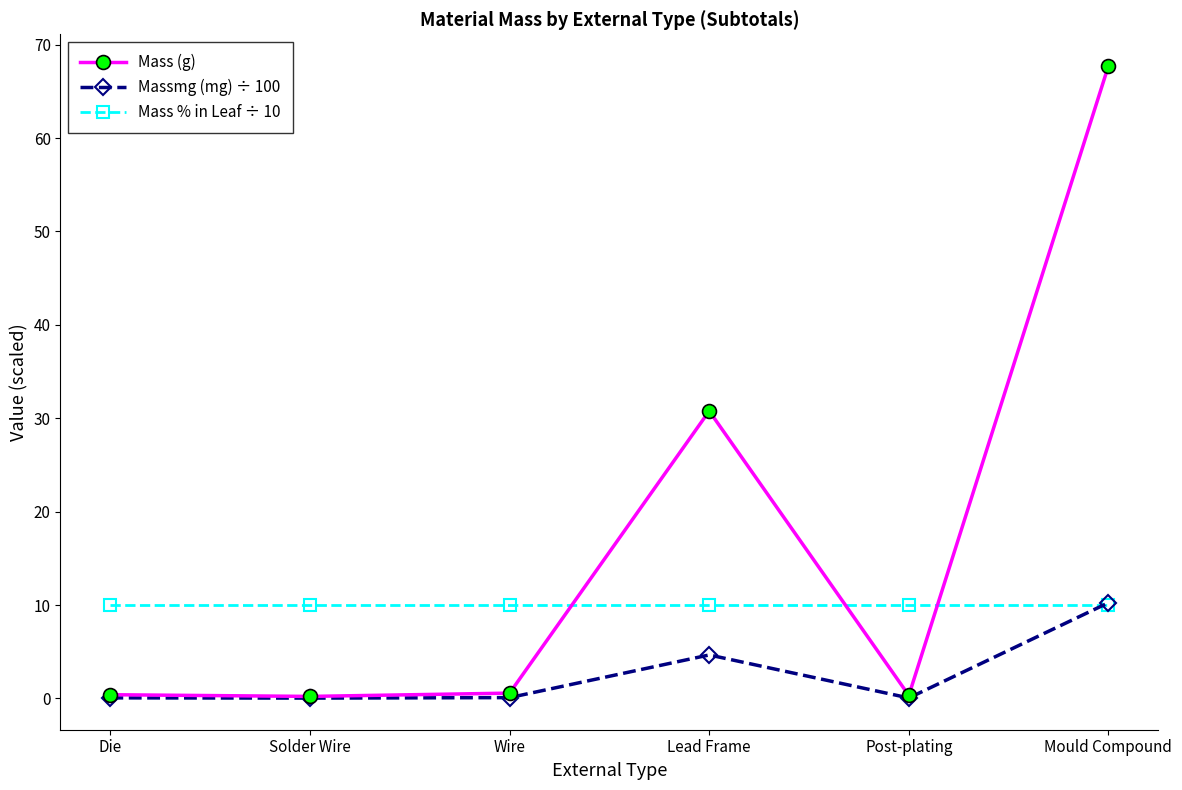

Rank the series by their average value, from lowest to highest.

Massmg (mg) ÷ 100, Mass % in Leaf ÷ 10, Mass (g)